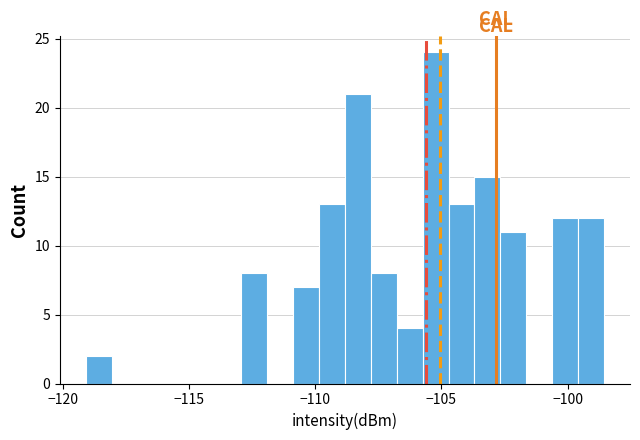

Around what value on the x-axis is the tallest bar? Give the approximate position of its centre, as read against the axis.

-105.0